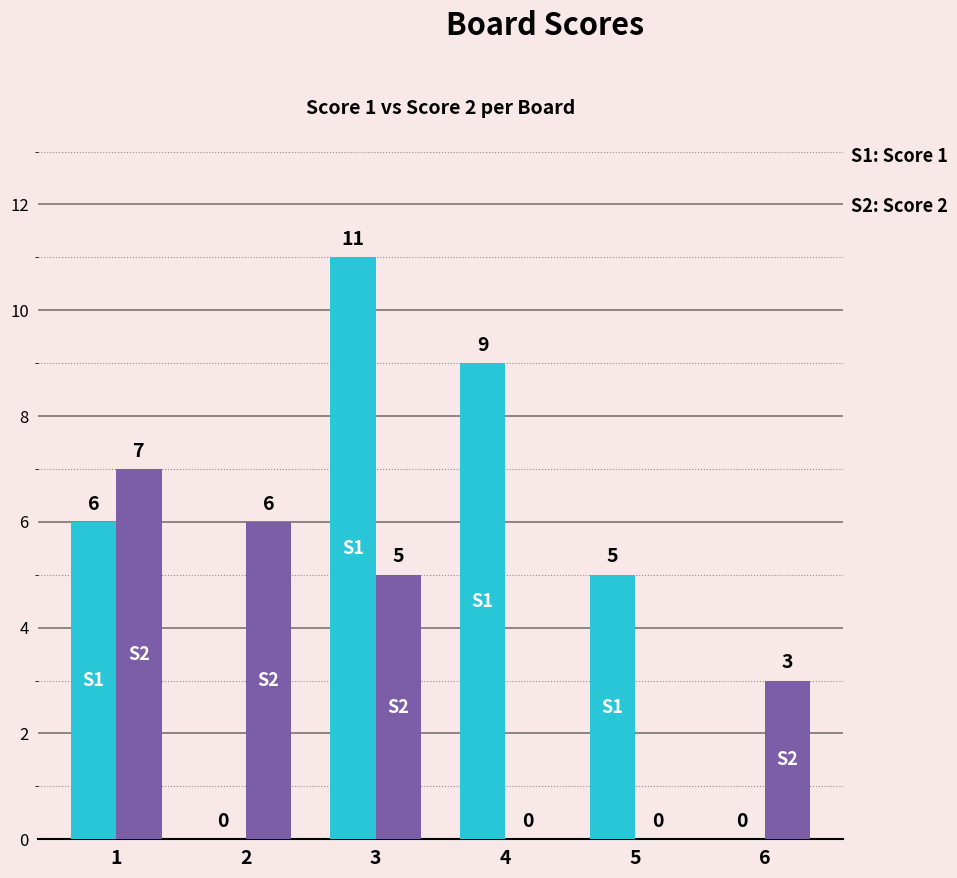

Count the number of categories in the chart.

6